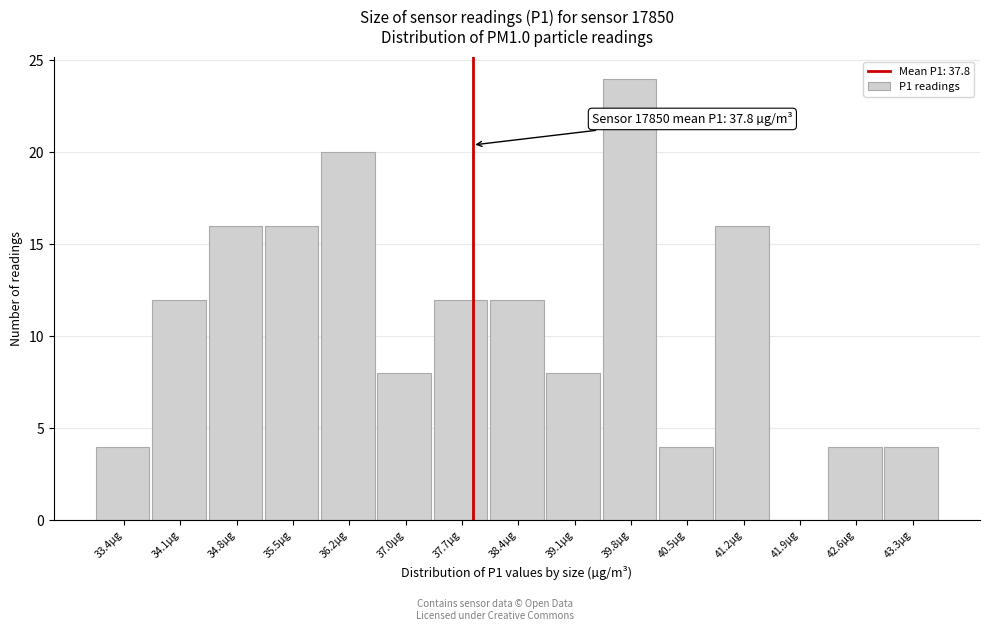

Which range on the x-axis has the tallest bar?

39.4 to 40.1